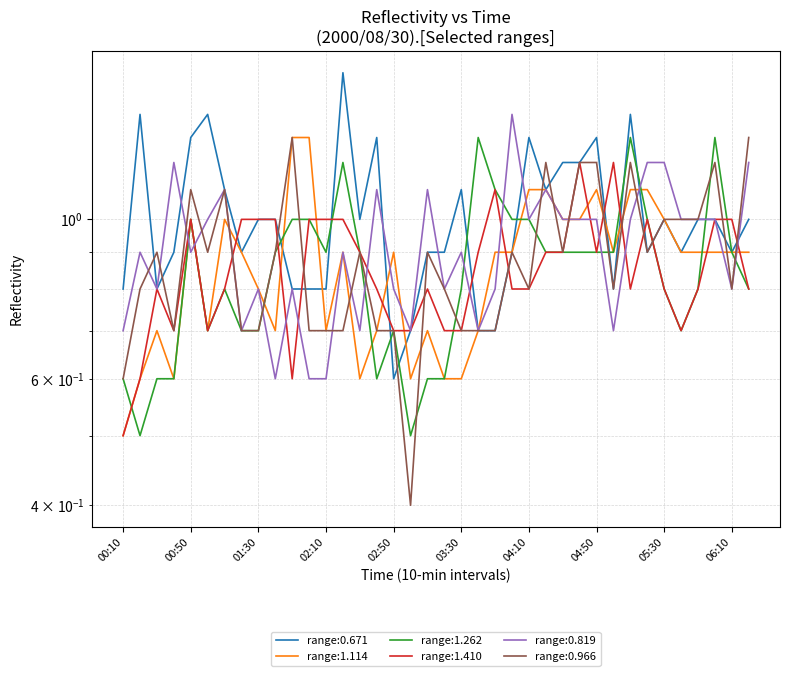

Count the 1.262 values in the range 0 to 1.

33